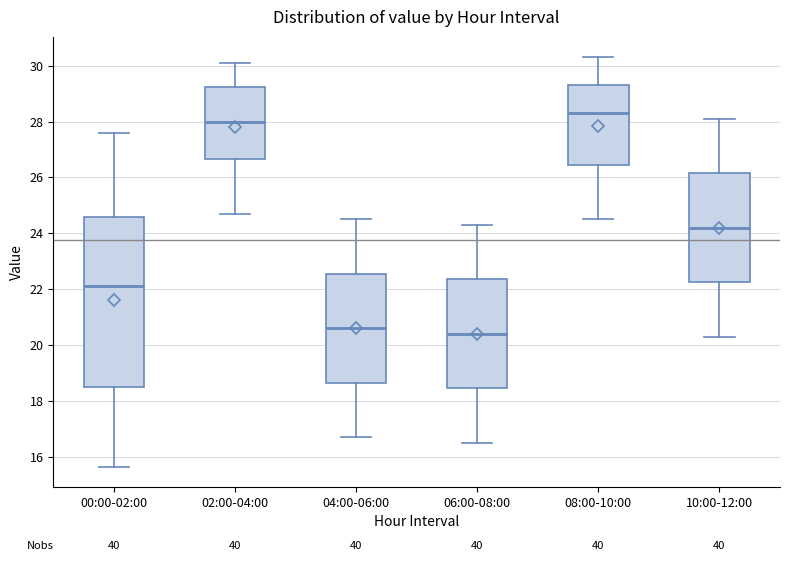

Reading left to right, read every box against the y-axis: the position of its median line, the range the box covers, and the ends of its whiskers. The values are not printed on the chart, so give them approximately, as read against the axis.

00:00-02:00: median 22.2, box 18.4 to 24.6, whiskers 15.6 to 27.6
02:00-04:00: median 28.0, box 26.6 to 29.2, whiskers 24.8 to 30.2
04:00-06:00: median 20.6, box 18.6 to 22.6, whiskers 16.8 to 24.6
06:00-08:00: median 20.4, box 18.4 to 22.4, whiskers 16.6 to 24.4
08:00-10:00: median 28.4, box 26.4 to 29.4, whiskers 24.6 to 30.4
10:00-12:00: median 24.2, box 22.2 to 26.2, whiskers 20.4 to 28.2